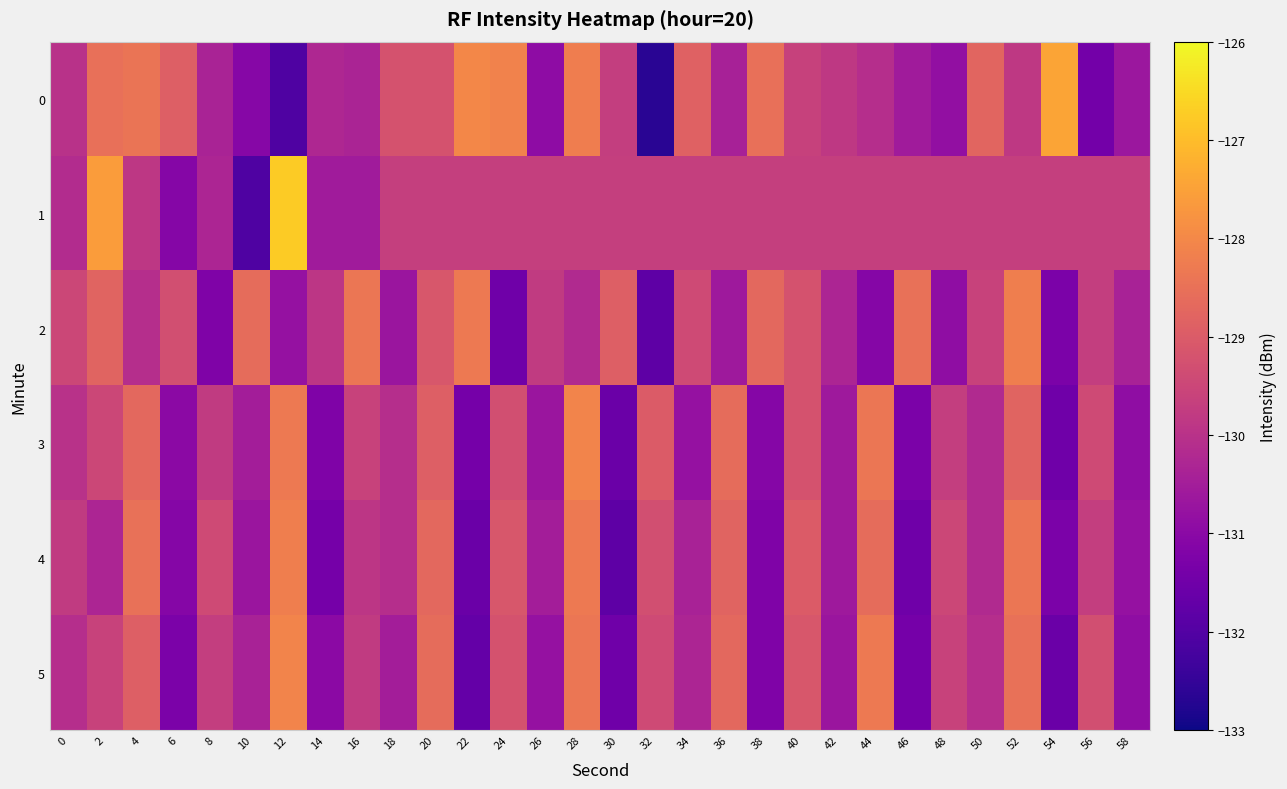

Reading right to left, what are all the values shown in this chart?

0: 58=-130.6	56=-131.4	54=-127.4	52=-129.8	50=-128.8	48=-130.8	46=-130.6	44=-130.1	42=-129.8	40=-129.6	38=-128.5	36=-130.4	34=-128.9	32=-132.7	30=-129.7	28=-128.2	26=-130.9	24=-128.1	22=-128.0	20=-129.2	18=-129.2	16=-130.3	14=-130.3	12=-132.1	10=-131.1	8=-130.4	6=-128.9	4=-128.4	2=-128.5	0=-130.0
1: 58=-129.7	56=-129.7	54=-129.7	52=-129.7	50=-129.7	48=-129.7	46=-129.7	44=-129.7	42=-129.7	40=-129.7	38=-129.7	36=-129.7	34=-129.7	32=-129.7	30=-129.7	28=-129.7	26=-129.7	24=-129.7	22=-129.7	20=-129.7	18=-129.7	16=-130.5	14=-130.6	12=-126.8	10=-132.1	8=-130.3	6=-131.1	4=-129.9	2=-127.6	0=-130.1
2: 58=-130.4	56=-129.7	54=-131.3	52=-128.2	50=-129.6	48=-130.9	46=-128.5	44=-131.1	42=-130.3	40=-129.2	38=-128.7	36=-130.6	34=-129.4	32=-131.8	30=-128.9	28=-130.2	26=-129.8	24=-131.5	22=-128.3	20=-129.1	18=-130.7	16=-128.4	14=-129.9	12=-130.8	10=-128.6	8=-131.2	6=-129.3	4=-130.1	2=-128.8	0=-129.5
3: 58=-130.9	56=-129.4	54=-131.5	52=-128.8	50=-130.2	48=-129.7	46=-131.3	44=-128.4	42=-130.6	40=-129.2	38=-131.1	36=-128.6	34=-130.8	32=-129.0	30=-131.6	28=-128.1	26=-130.7	24=-129.3	22=-131.4	20=-128.9	18=-130.1	16=-129.6	14=-131.2	12=-128.3	10=-130.5	8=-129.8	6=-131.0	4=-128.7	2=-129.5	0=-130.0
4: 58=-130.8	56=-129.7	54=-131.3	52=-128.4	50=-130.2	48=-129.5	46=-131.5	44=-128.6	42=-130.6	40=-129.0	38=-131.2	36=-128.8	34=-130.4	32=-129.3	30=-131.8	28=-128.3	26=-130.5	24=-129.1	22=-131.6	20=-128.7	18=-130.1	16=-129.9	14=-131.4	12=-128.2	10=-130.7	8=-129.4	6=-131.1	4=-128.5	2=-130.3	0=-129.8
5: 58=-130.9	56=-129.3	54=-131.6	52=-128.5	50=-130.1	48=-129.6	46=-131.4	44=-128.3	42=-130.7	40=-129.1	38=-131.2	36=-128.7	34=-130.3	32=-129.4	30=-131.5	28=-128.4	26=-130.8	24=-129.2	22=-131.7	20=-128.6	18=-130.5	16=-129.8	14=-131.0	12=-128.1	10=-130.4	8=-129.7	6=-131.3	4=-128.9	2=-129.6	0=-130.1